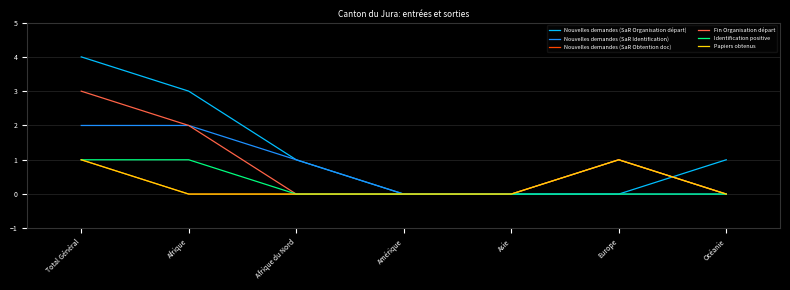

Is this an area chart (filled region under the line)?

No